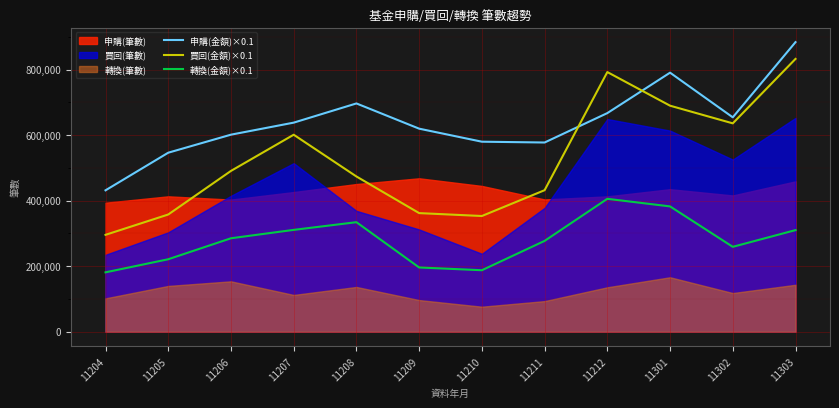

Which series has the largest total across all categories?

申購(金額)×0.1